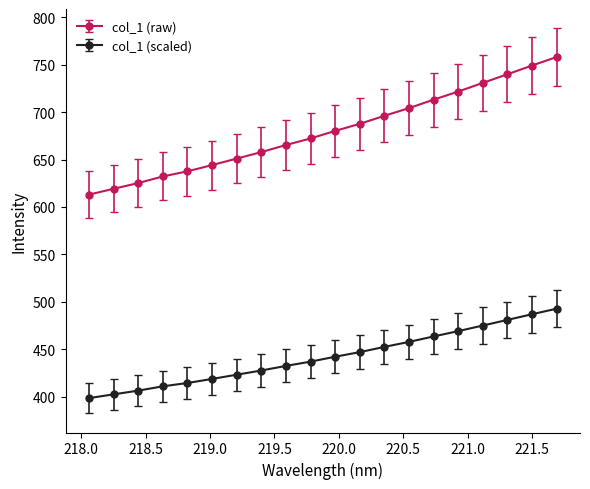

What is the value of the col_1 (raw) point at the 18th from the left?

739.9